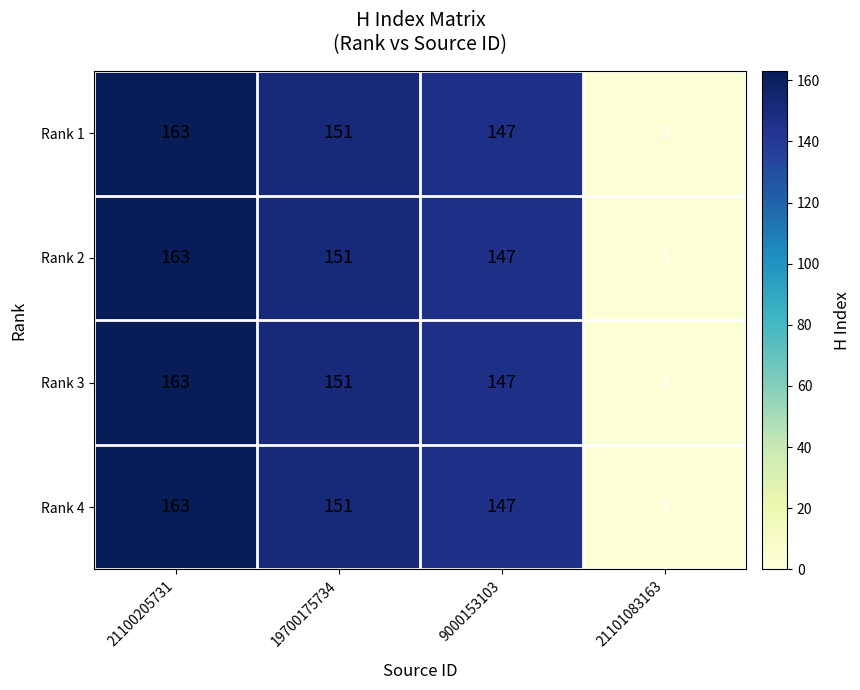

Reading right to left, transcribe all the data shown in this chart.

Rank 1: 21101083163=3	9000153103=147	19700175734=151	21100205731=163
Rank 2: 21101083163=3	9000153103=147	19700175734=151	21100205731=163
Rank 3: 21101083163=3	9000153103=147	19700175734=151	21100205731=163
Rank 4: 21101083163=3	9000153103=147	19700175734=151	21100205731=163